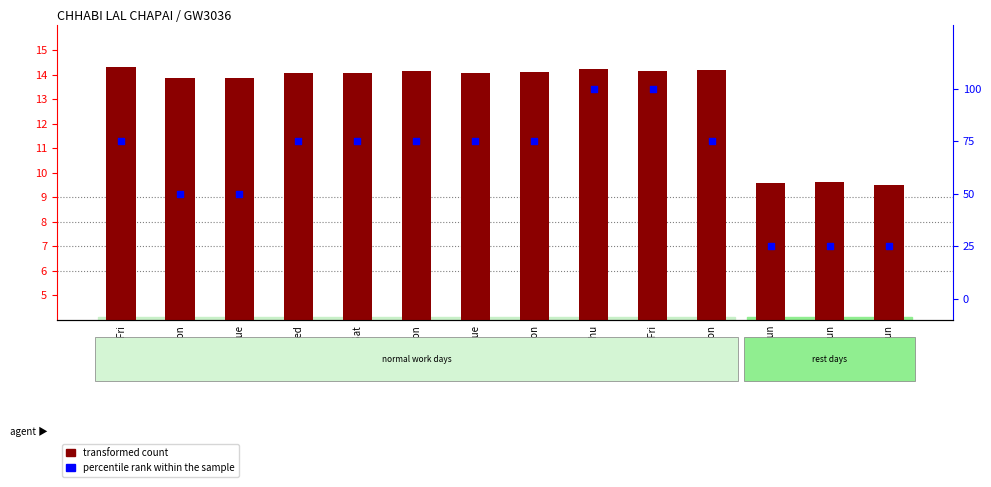

Is the value of transformed count at 15-Mon greater than the value of percentile rank within the sample at 1-Mon?

No